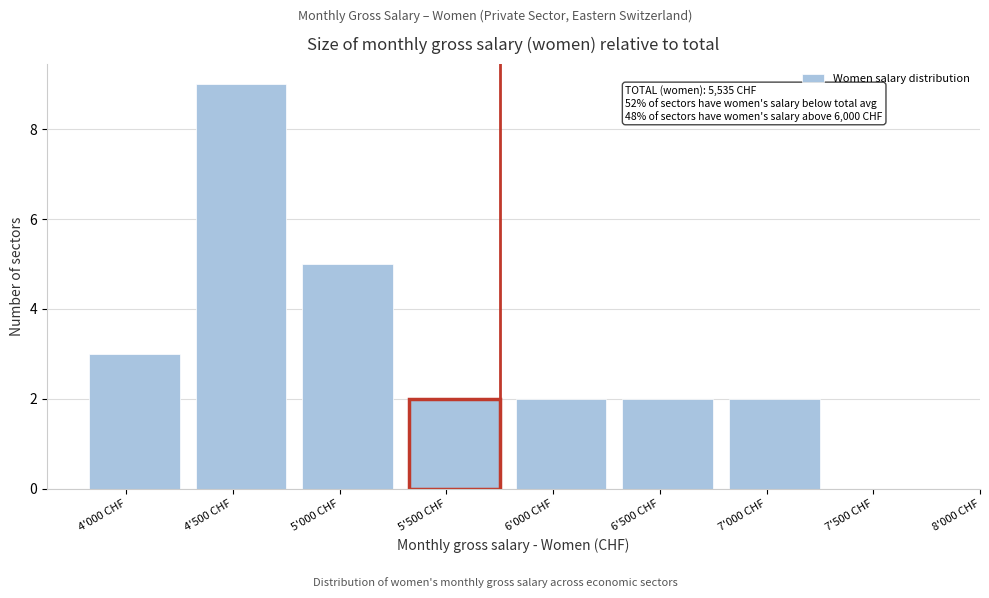

Reading right to left, list all the values displayed in this chart.

7'500 CHF=0	7'000 CHF=2	6'500 CHF=2	6'000 CHF=2	5'500 CHF=2	5'000 CHF=5	4'500 CHF=9	4'000 CHF=3